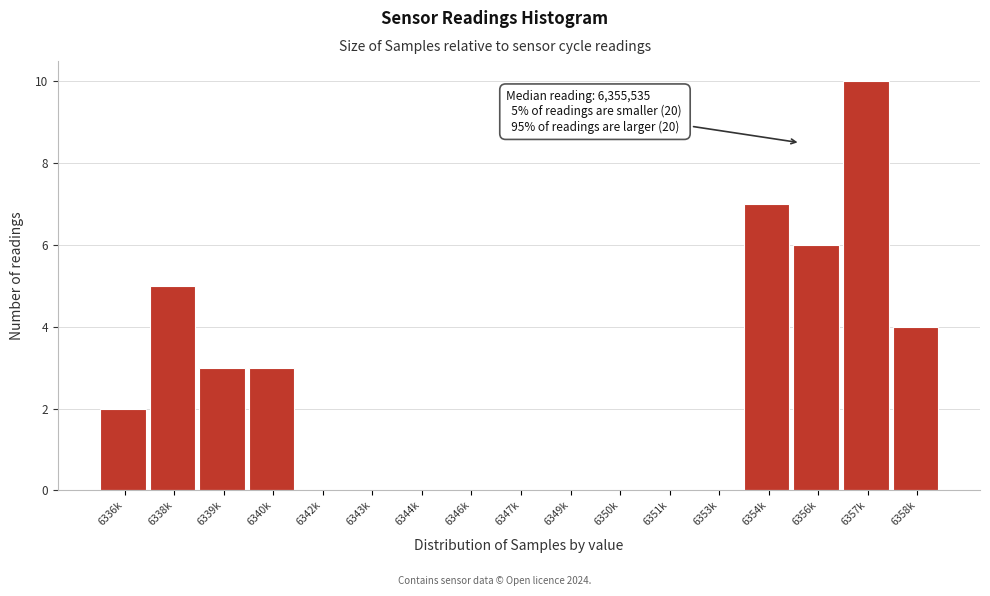

Reading left to right, extract all data points from this chart.

6336k=2	6338k=5	6339k=3	6340k=3	6342k=0	6343k=0	6344k=0	6346k=0	6347k=0	6349k=0	6350k=0	6351k=0	6353k=0	6354k=7	6356k=6	6357k=10	6358k=4